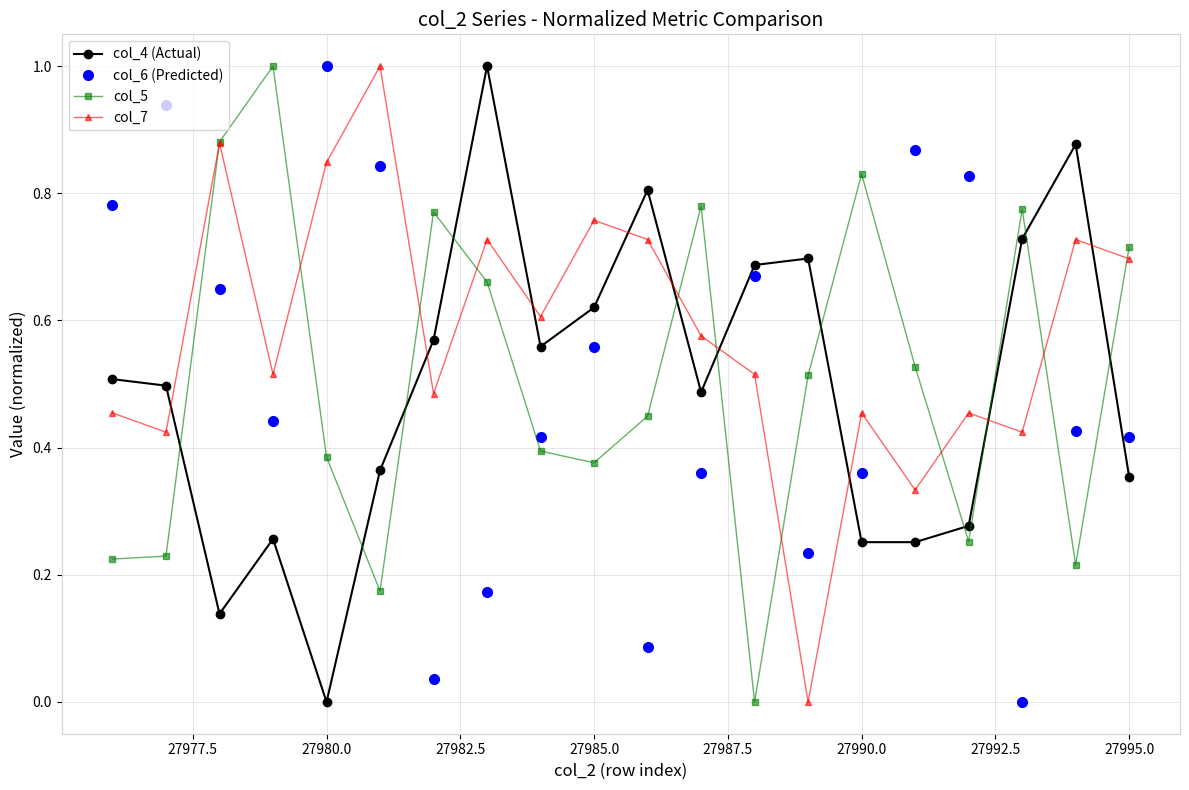

Which series has the largest total across all categories?

col_7